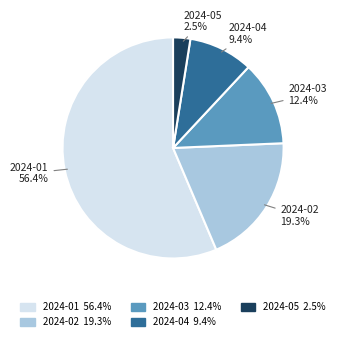

To the nearest percent, what percentage of the pie is 2024-01?

56%